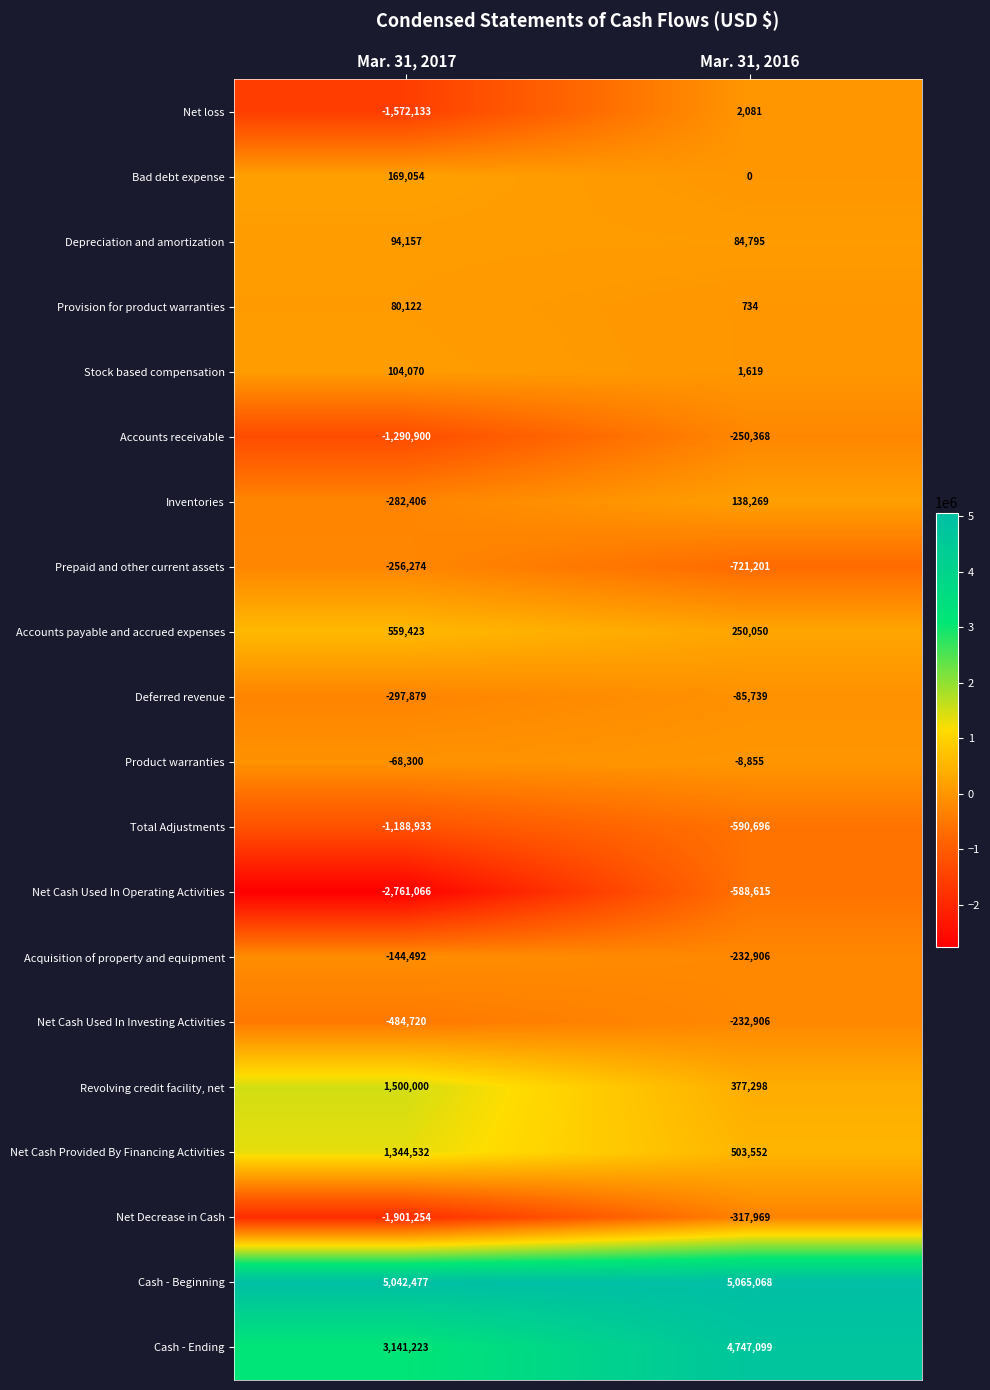

At Mar. 31, 2017, list the series in order from largest to smallest.

Cash - Beginning, Cash - Ending, Revolving credit facility, net, Net Cash Provided By Financing Activities, Accounts payable and accrued expenses, Bad debt expense, Stock based compensation, Depreciation and amortization, Provision for product warranties, Product warranties, Acquisition of property and equipment, Prepaid and other current assets, Inventories, Deferred revenue, Net Cash Used In Investing Activities, Total Adjustments, Accounts receivable, Net loss, Net Decrease in Cash, Net Cash Used In Operating Activities